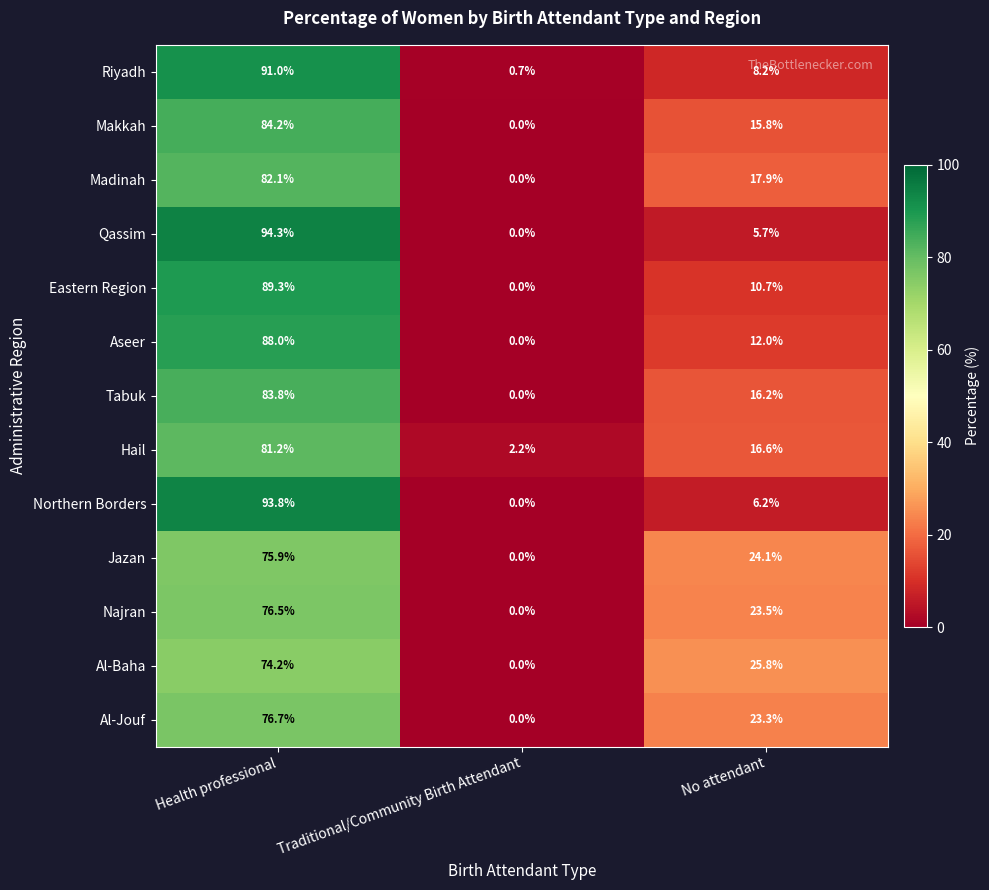

Where is Hail nearest to the value 41?

No attendant